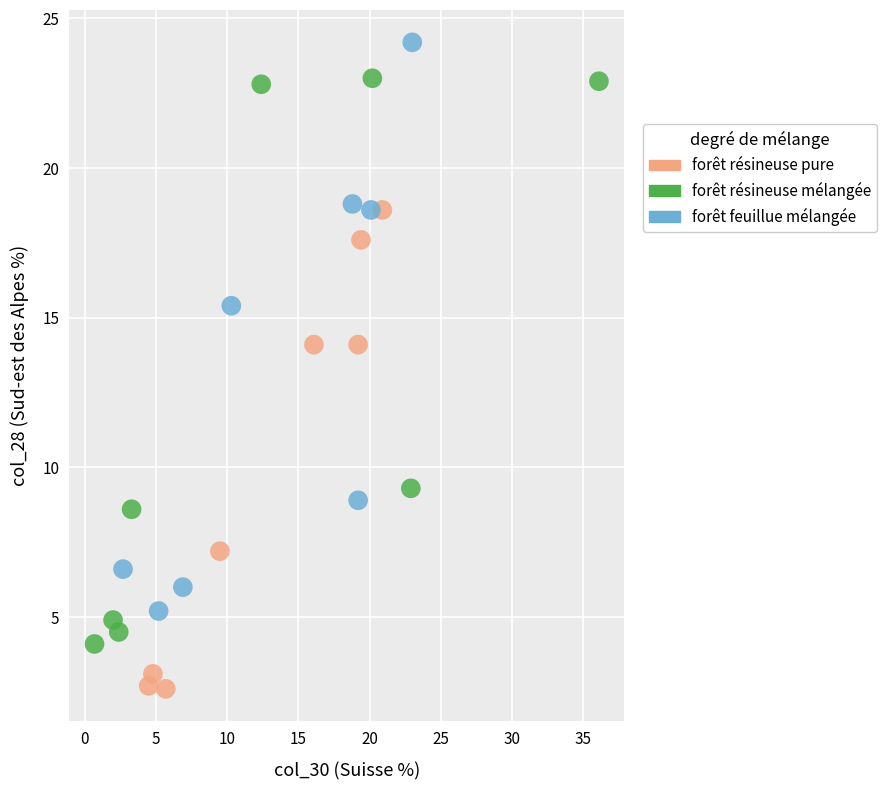

Which series reaches the maximum Y coordinate?

forêt feuillue mélangée